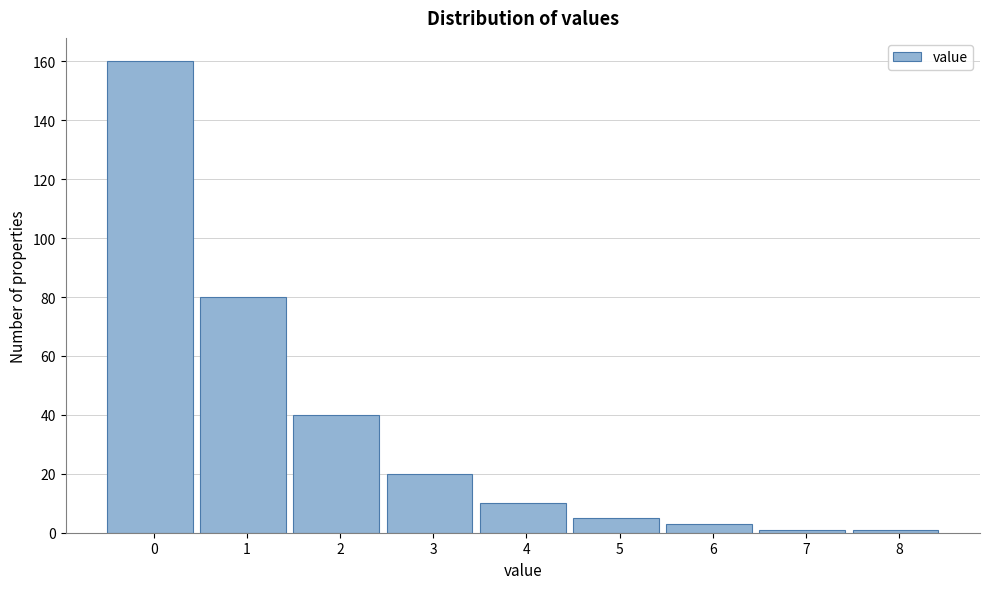

Reading right to left, transcribe all the data shown in this chart.

1	1	3	5	10	20	40	80	160